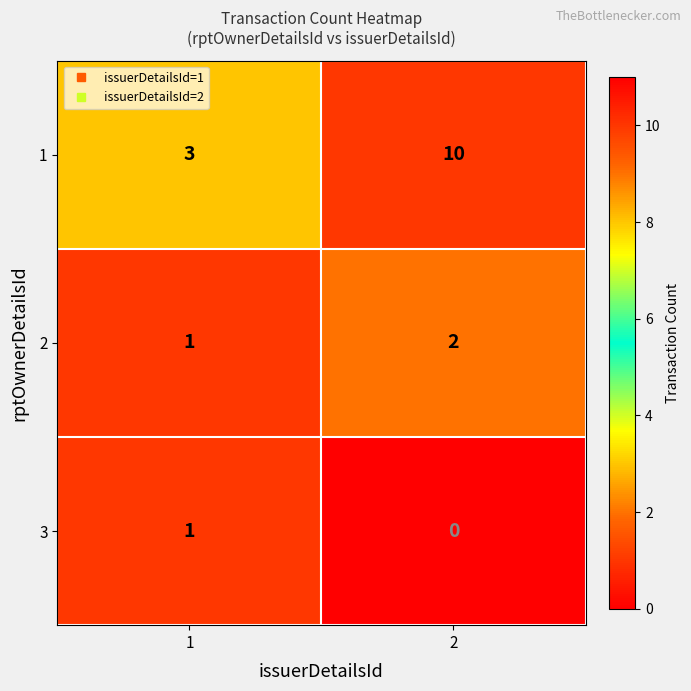

Is it true that 2 equals 0 at 1?

False